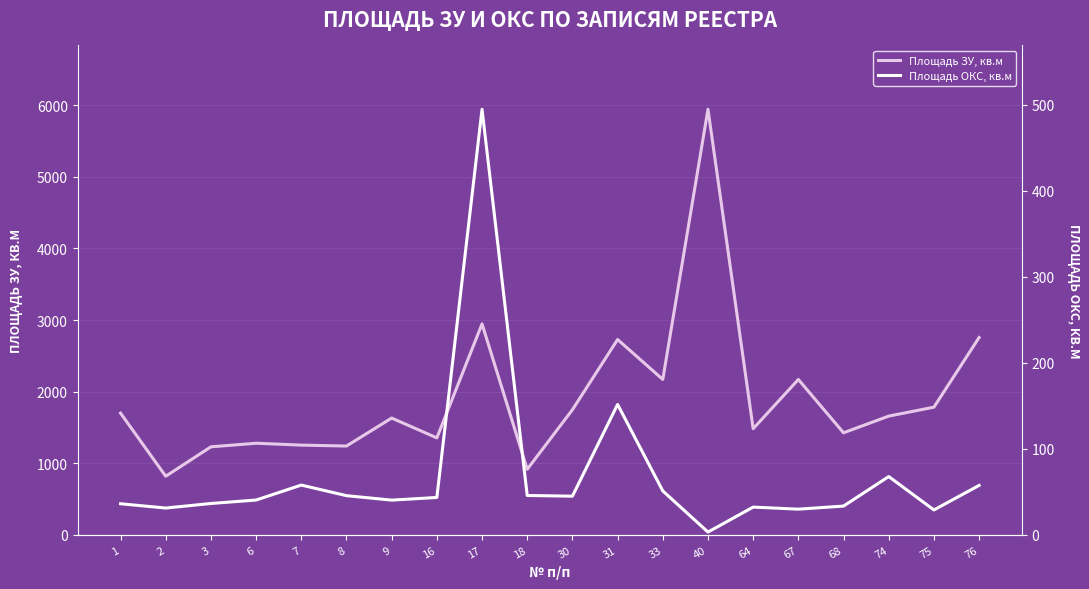

True or false: Площадь ЗУ, кв.м and Площадь ОКС, кв.м cross at least once.

False